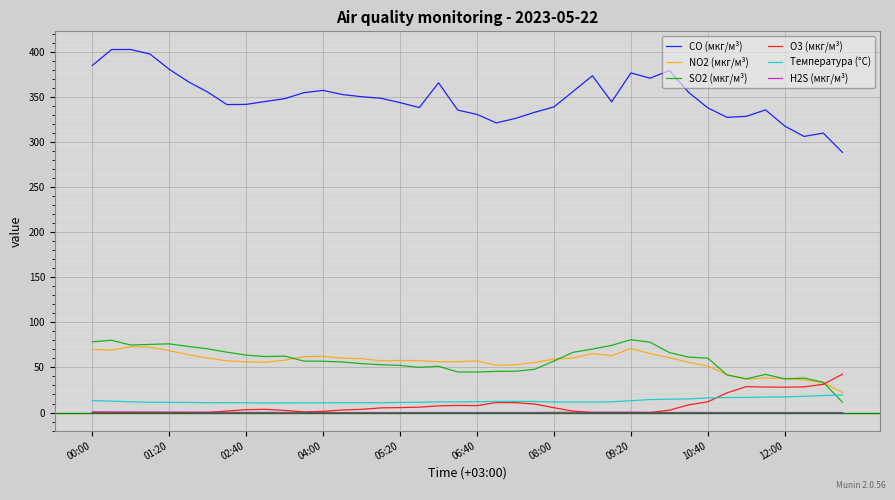

How many lines are shown in the chart?

6